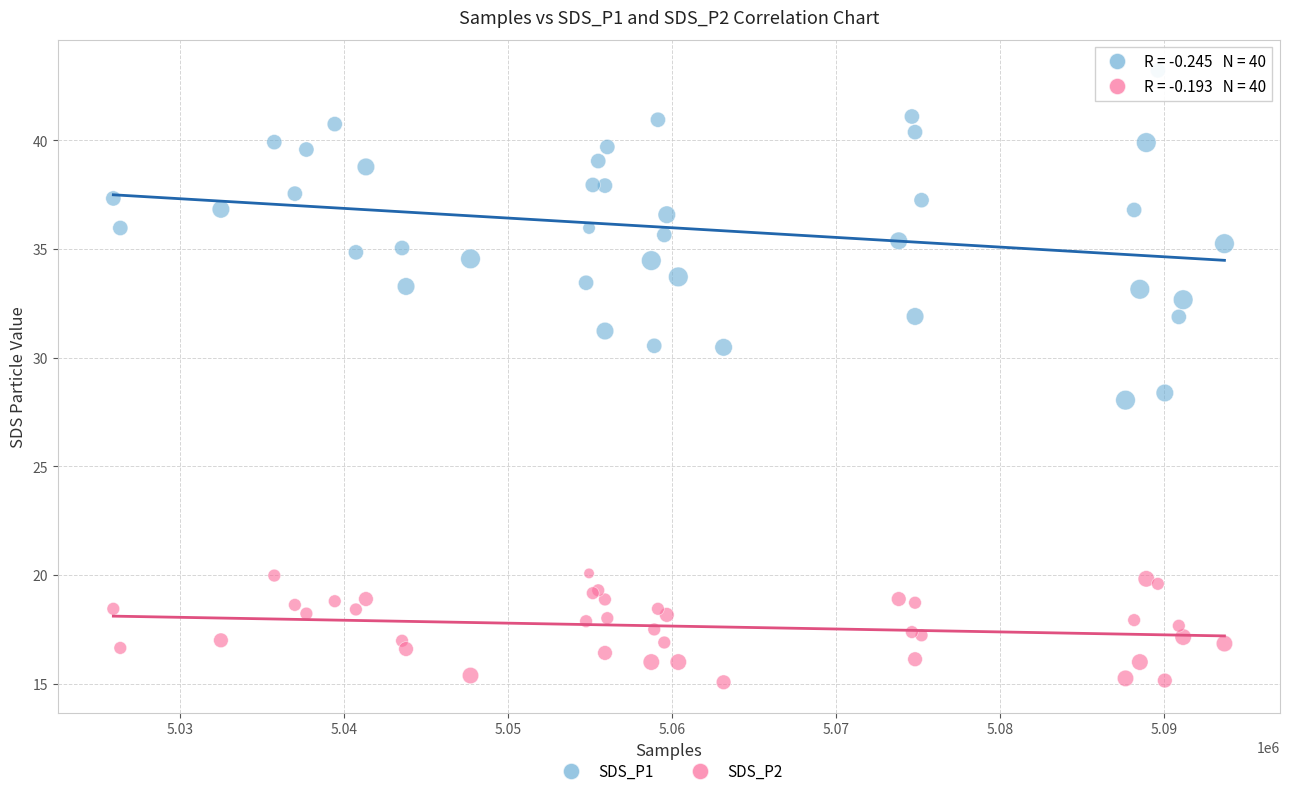

What is the X range (max minus min) for the scatter plot?

67717.0